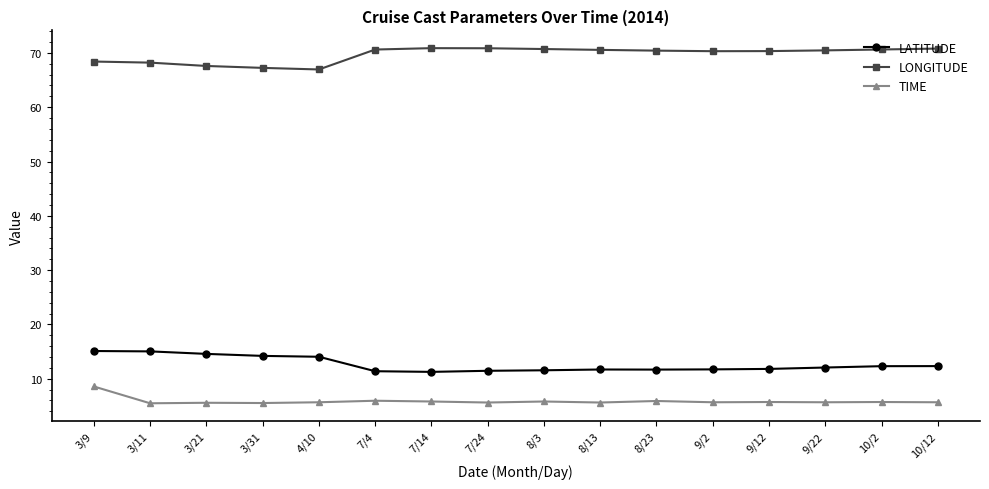

List the series in order of their peak value, highest first.

LONGITUDE, LATITUDE, TIME